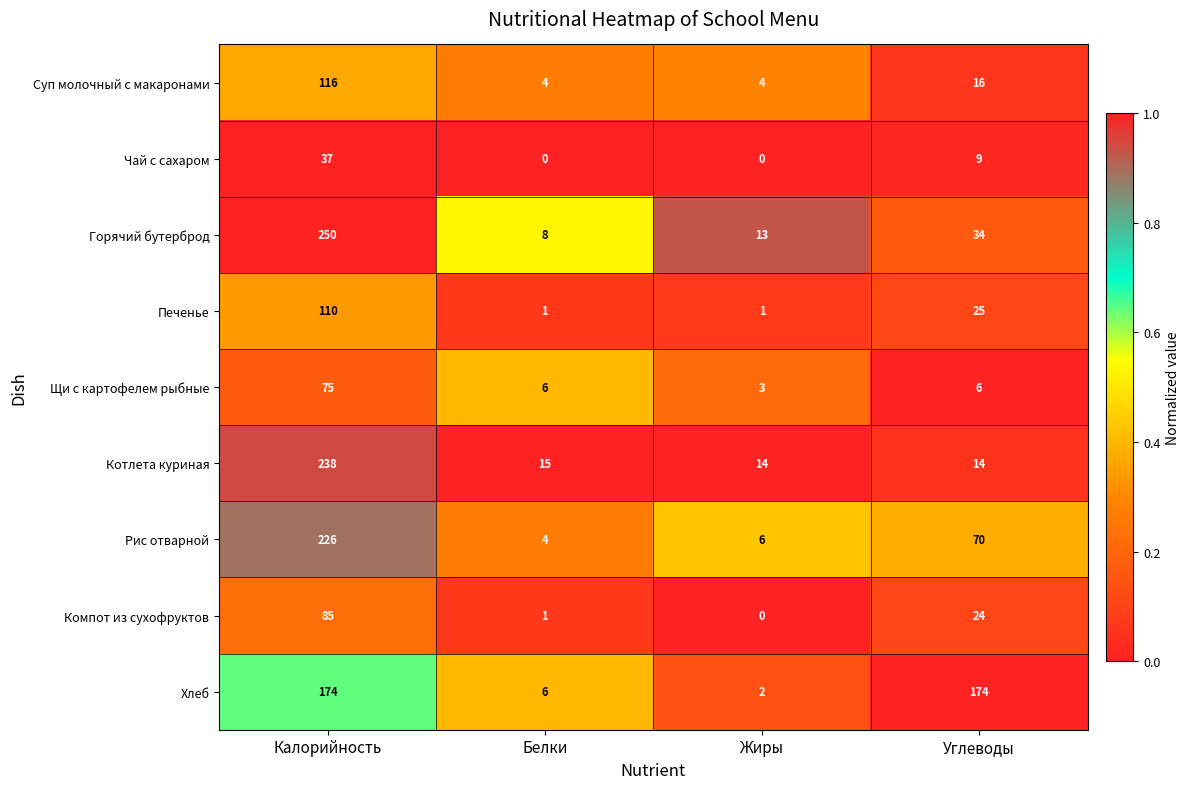

Rank the series by their maximum value, from lowest to highest.

Чай с сахаром, Щи с картофелем рыбные, Компот из сухофруктов, Печенье, Суп молочный с макаронами, Хлеб, Рис отварной, Котлета куриная, Горячий бутерброд